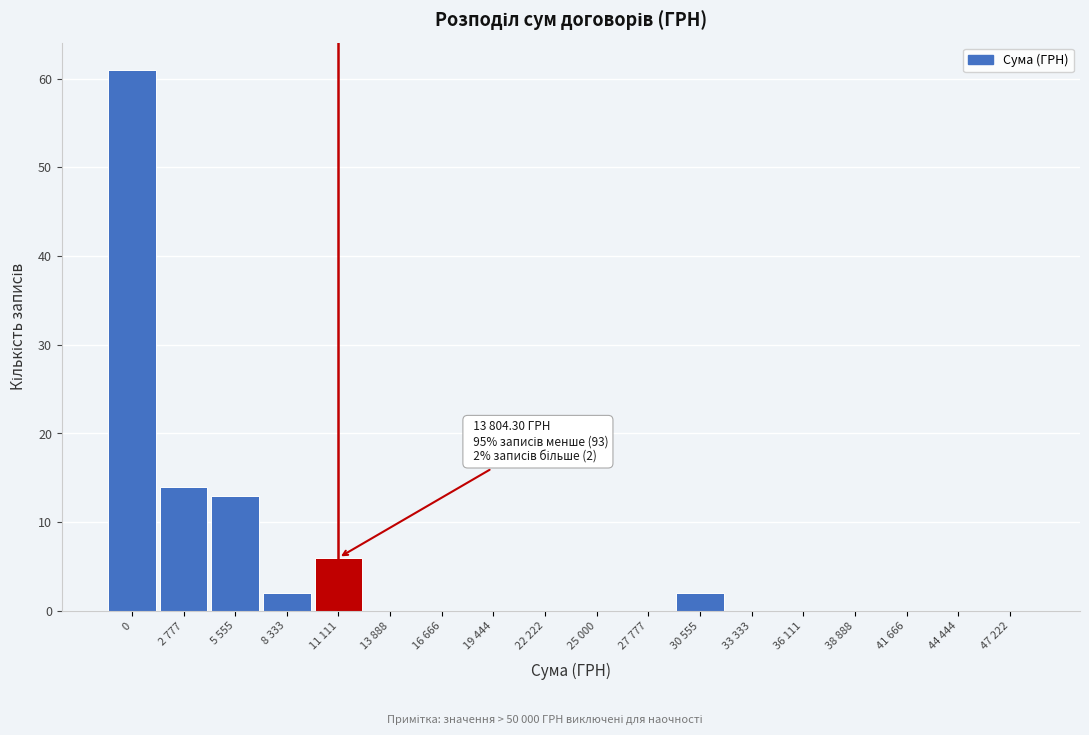

Reading left to right, extract all data points from this chart.

0=61	2 777=14	5 555=13	8 333=2	11 111=6	13 888=0	16 666=0	19 444=0	22 222=0	25 000=0	27 777=0	30 555=2	33 333=0	36 111=0	38 888=0	41 666=0	44 444=0	47 222=0